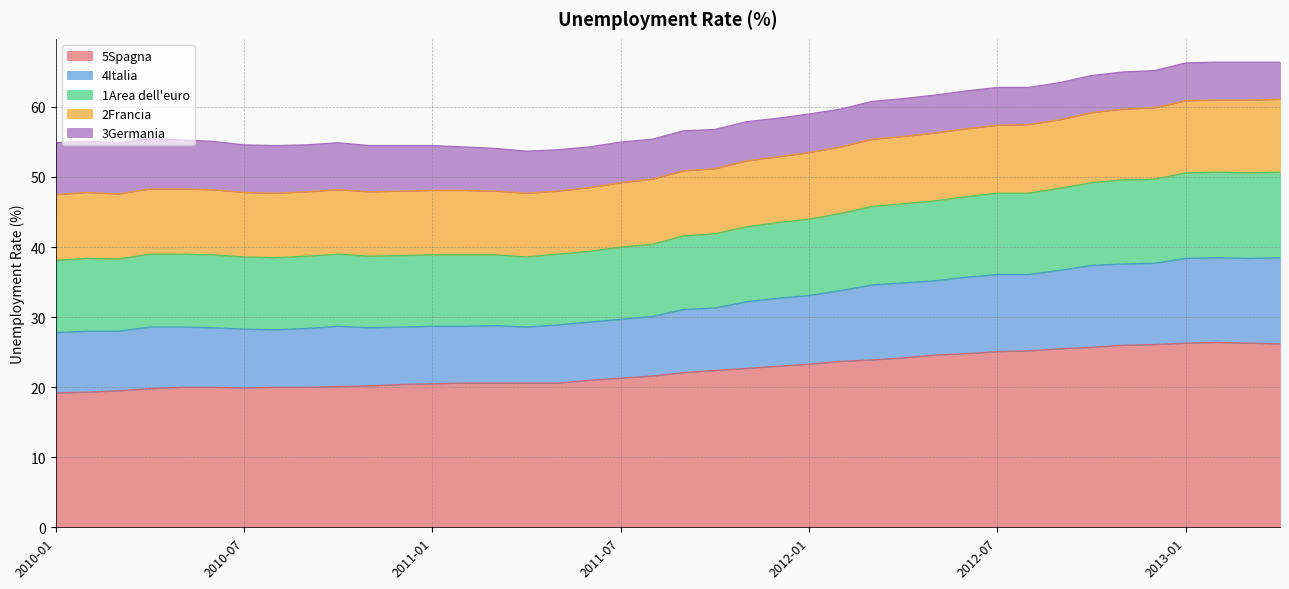

Does the chart have visible grid lines?

Yes